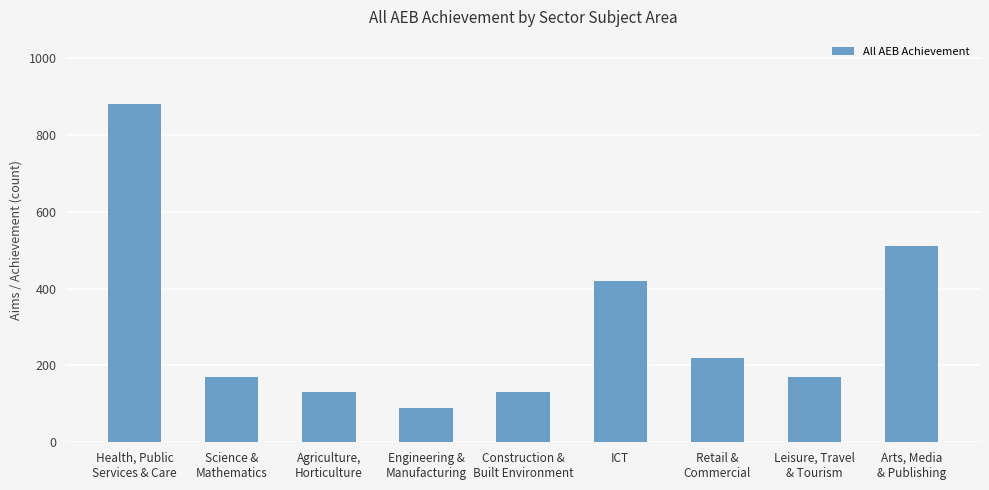

What is the difference between the maximum and second lowest values?

750